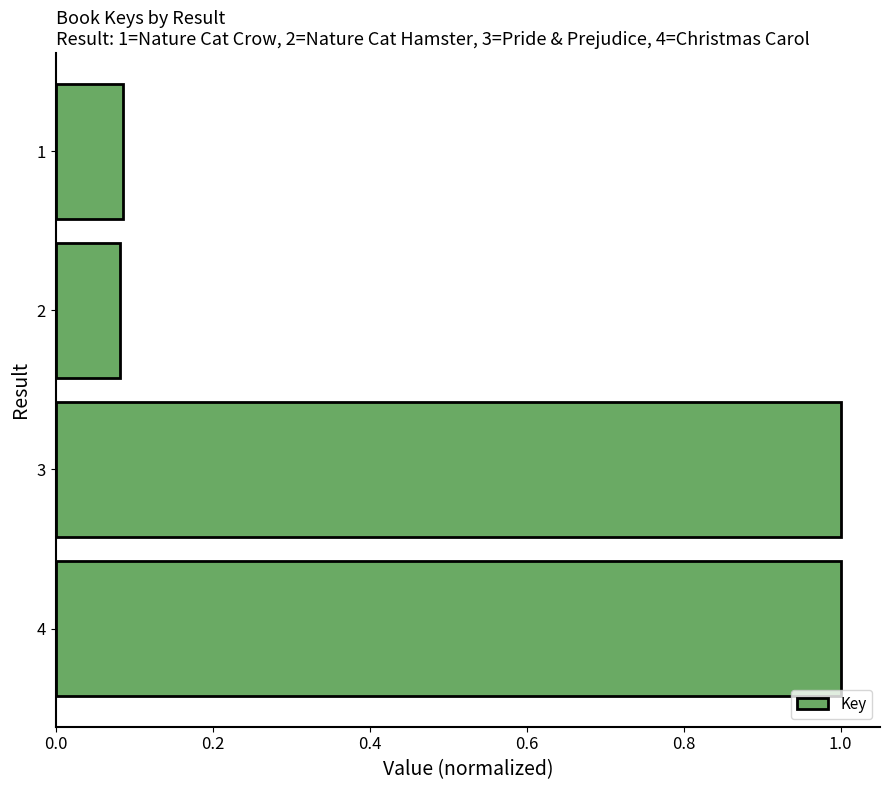

What is the change in value from 2 to 3?

+0.9